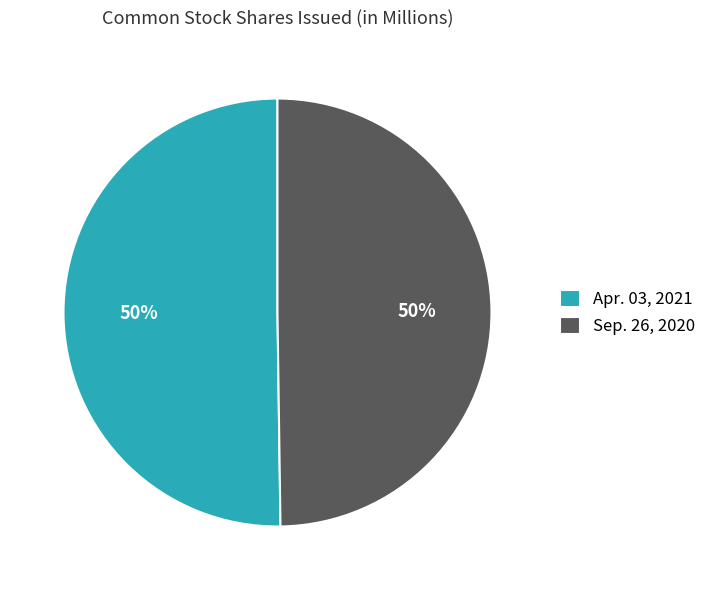

How many slices are in this pie chart?

2